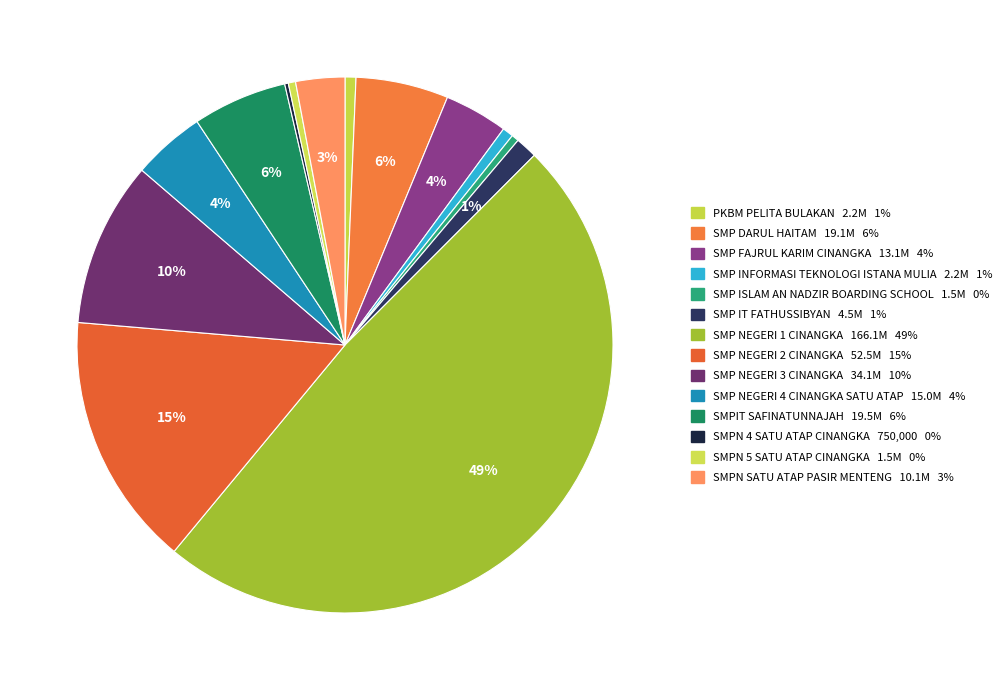

To the nearest percent, what is the combined percentage of SMPN 4 SATU ATAP CINANGKA and SMPN SATU ATAP PASIR MENTENG?

3%